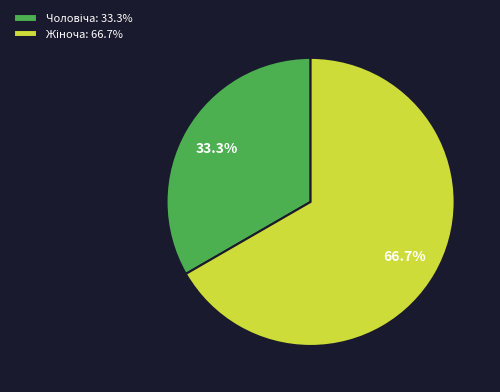

Does any single category account for the majority?

Yes